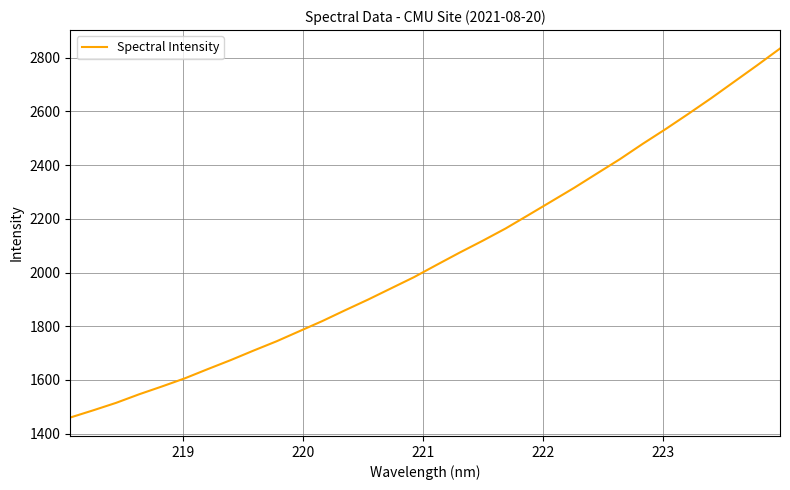

What is the smallest value displayed?

1460.1